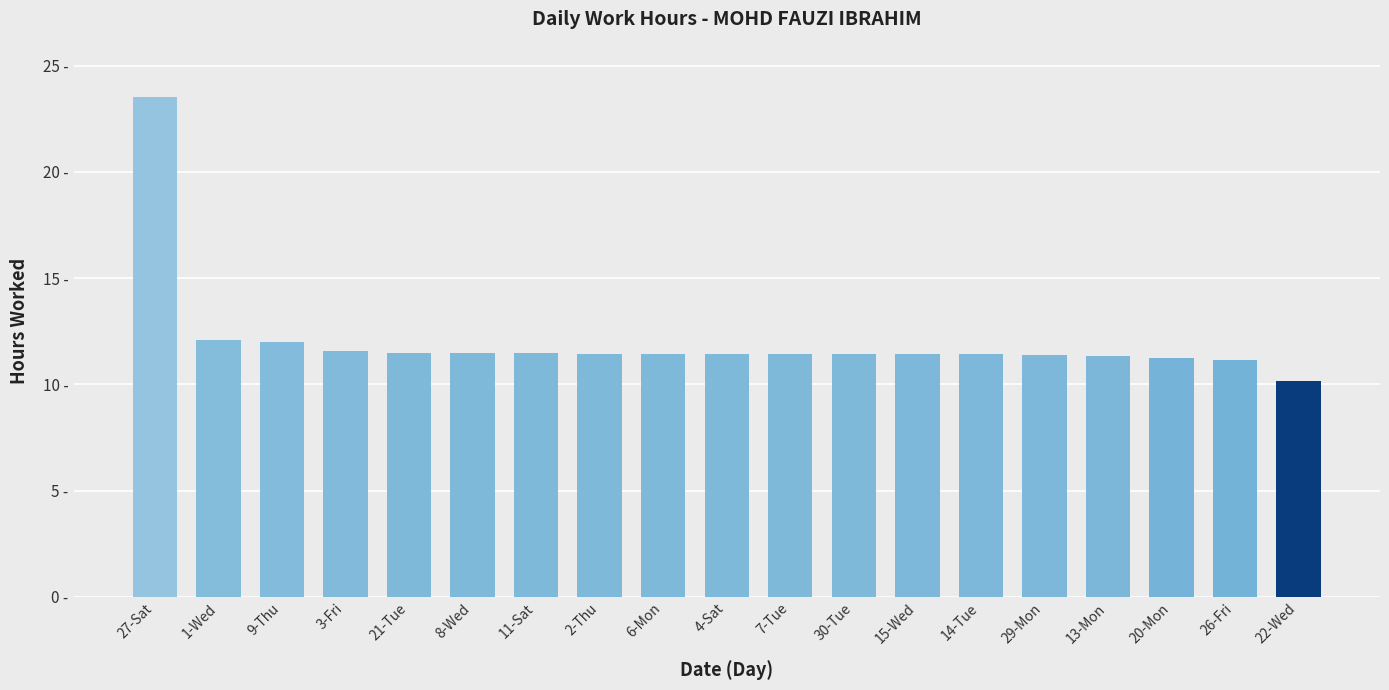

Does the chart contain any negative values?

No